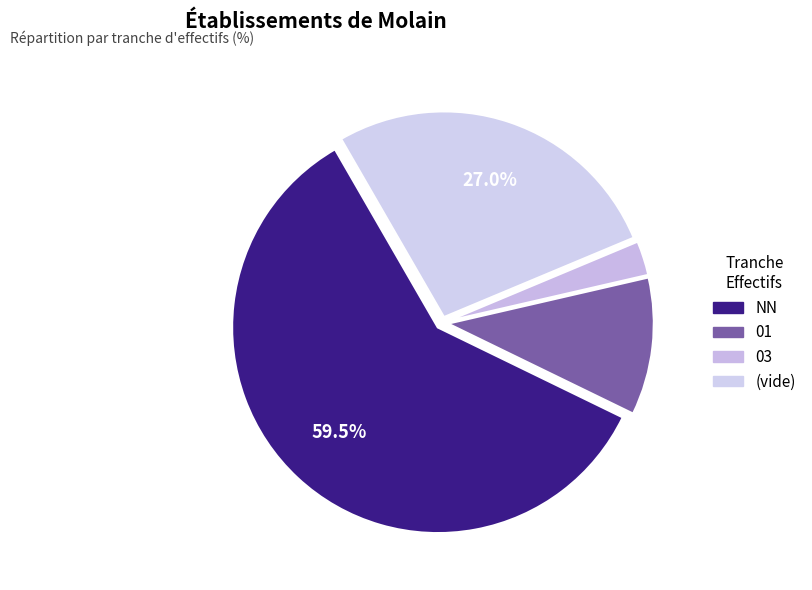

How many slices are in this pie chart?

4